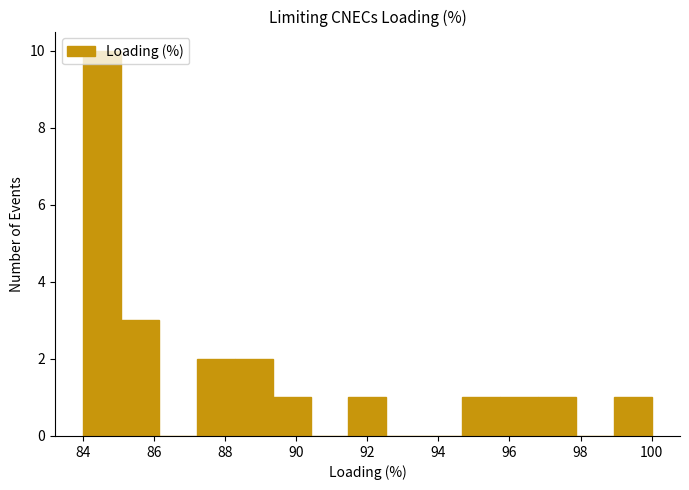

Reading left to right, list every bar in this chart as the range it spans on the x-axis followed by its height. Neither the bar edges nor the heights are printed on the chart, so give them approximately, as read against the axes.

84.0 to 85.0: 10
85.0 to 86.2: 3
86.2 to 87.2: 0
87.2 to 88.2: 2
88.2 to 89.4: 2
89.4 to 90.4: 1
90.4 to 91.4: 0
91.4 to 92.6: 1
92.6 to 93.6: 0
93.6 to 94.6: 0
94.6 to 95.8: 1
95.8 to 96.8: 1
96.8 to 97.8: 1
97.8 to 99.0: 0
99.0 to 100.0: 1